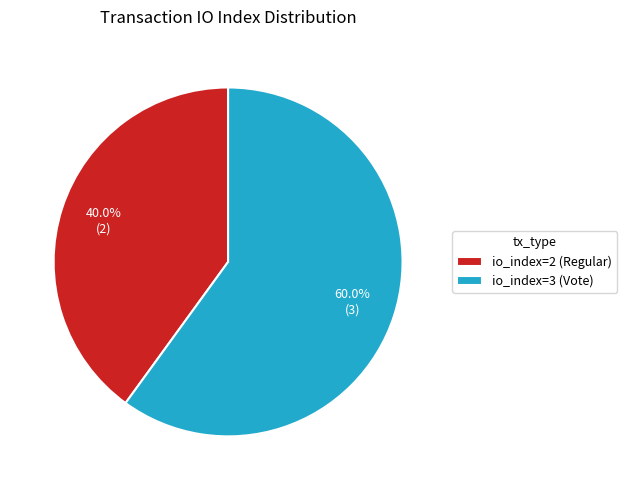

Approximately how many times larger is the value at io_index=3 (Vote) compared to io_index=2 (Regular)?

1.5